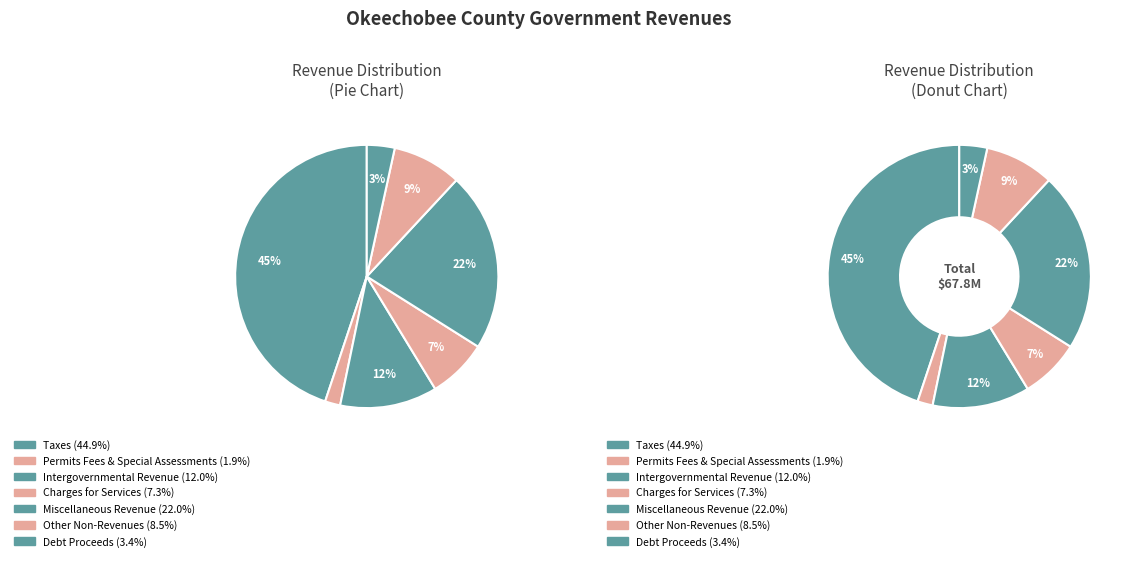

What is the change in value from Intergovernmental Revenue to Other Non-Revenues?

-2339590